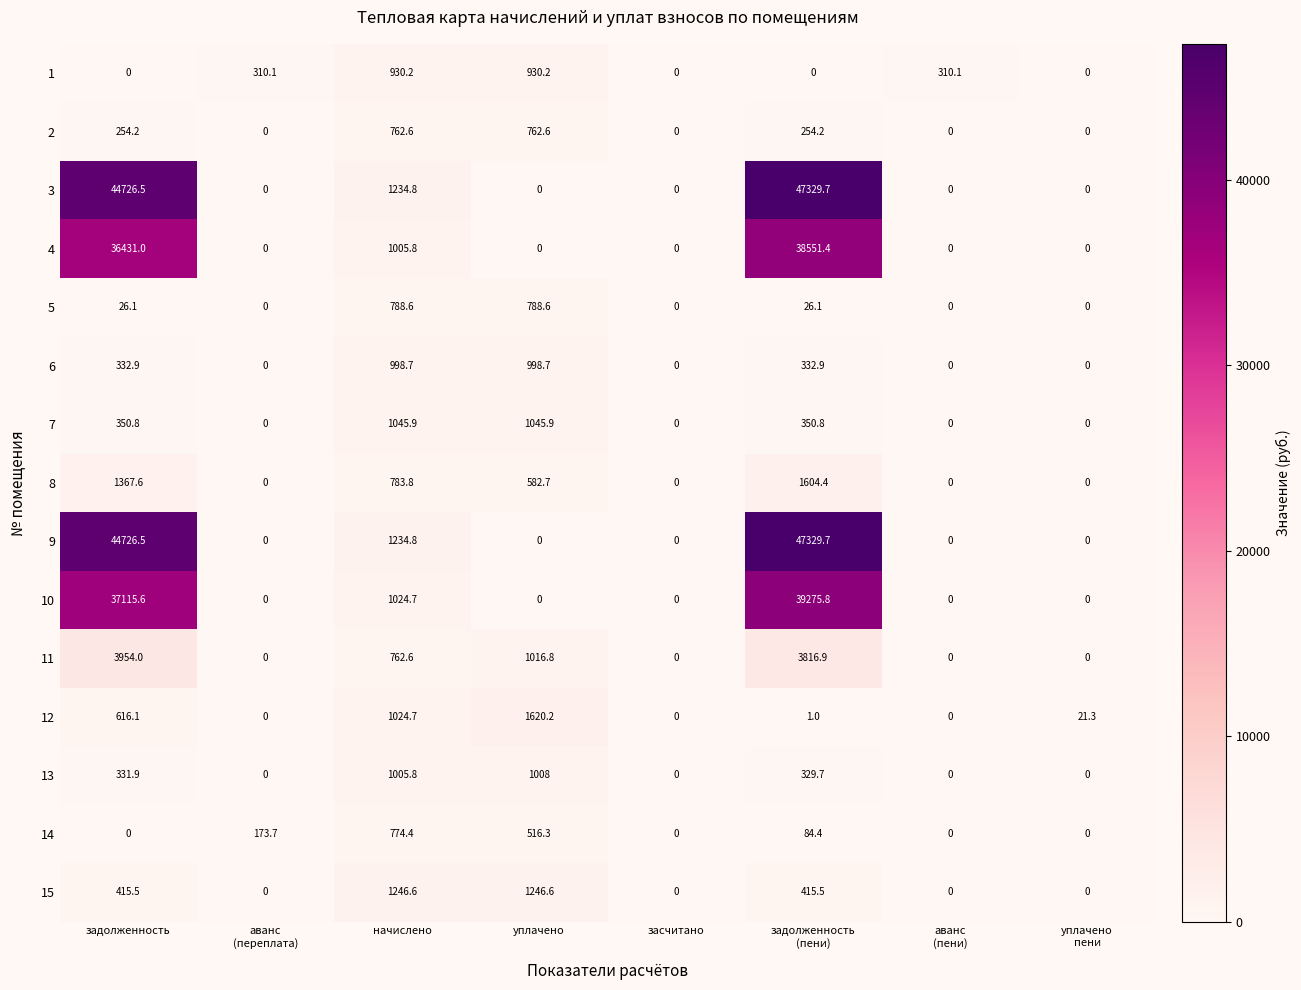

The 10 series shows 0.0 at засчитано. True or false?

True